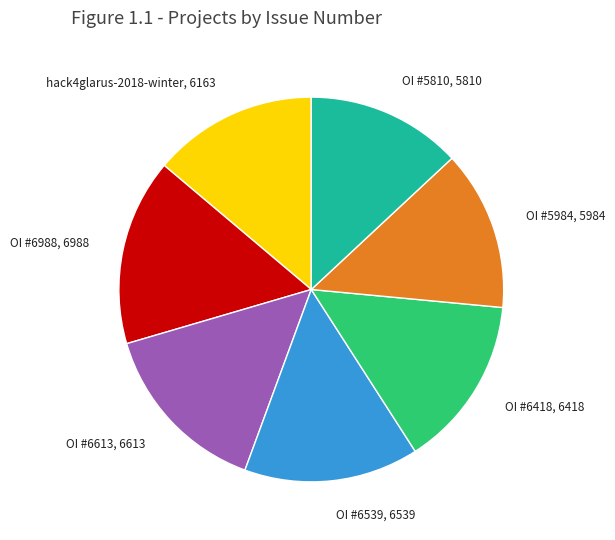

Do OI #6539, 6539 and OI #6613, 6613 together represent more than half of the pie?

No